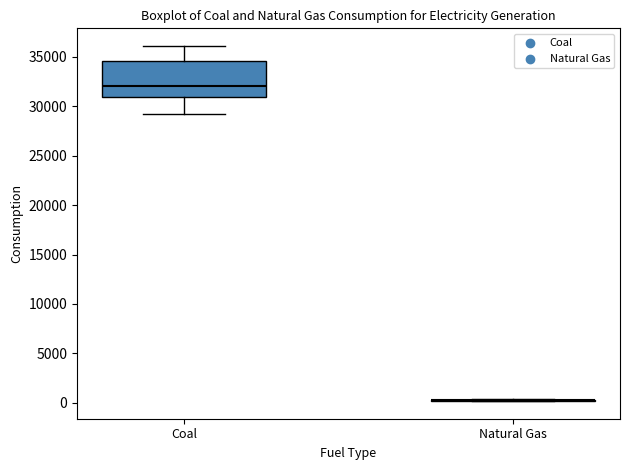

Reading left to right, read every box against the y-axis: the position of its median line, the range the box covers, and the ends of its whiskers. The values are not printed on the chart, so give them approximately, as read against the axis.

Coal: median 32000, box 31000 to 34500, whiskers 29000 to 36000
Natural Gas: box collapsed to a line at 500, whiskers 0 to 500